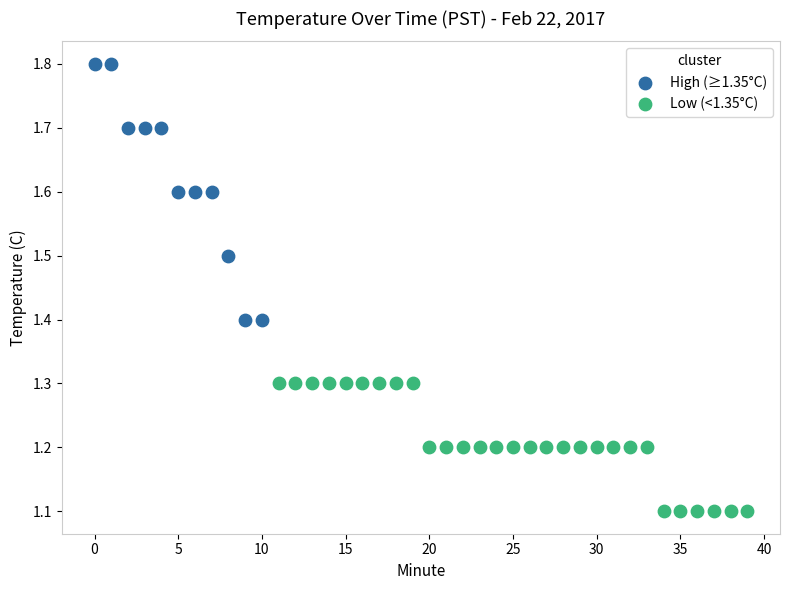

Which series contains the lowest Y value?

Low (<1.35°C)